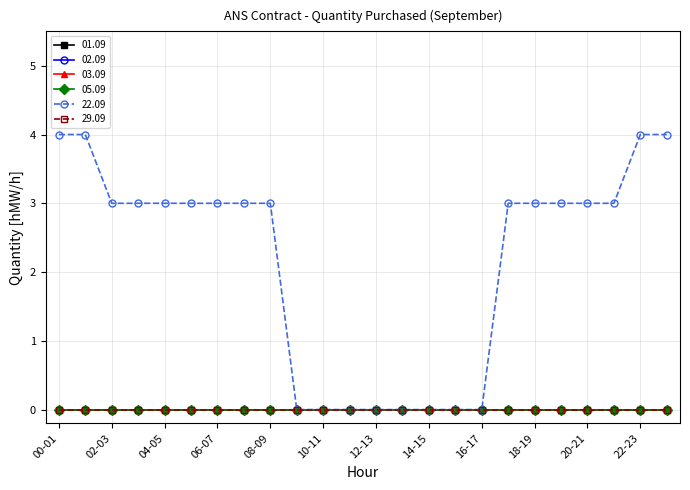

Which category has the highest value in the 05.09 series?

00-01